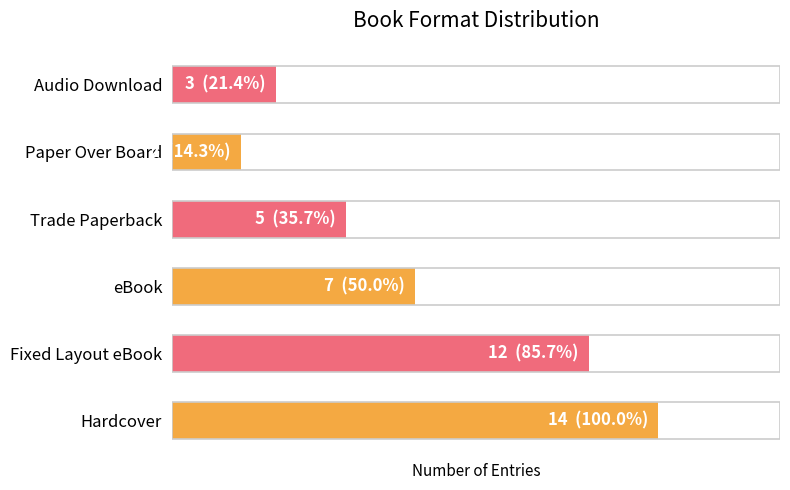

Are the bars horizontal?

Yes